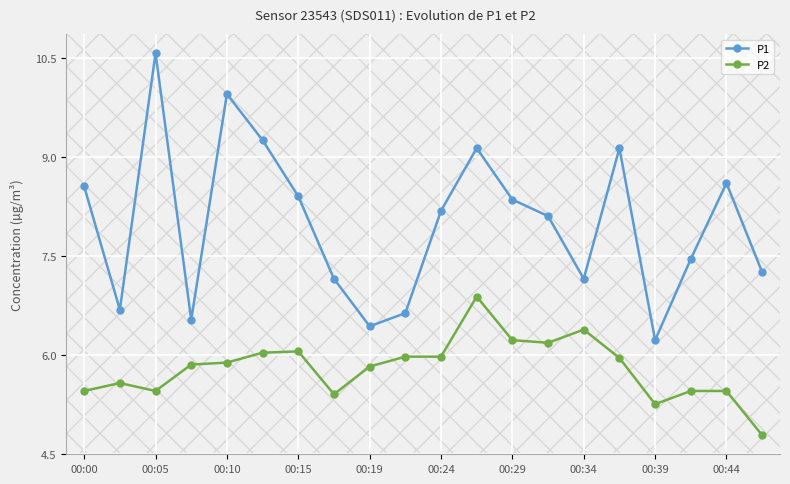

What is the value of the P2 point at the 1st from the left?

5.5